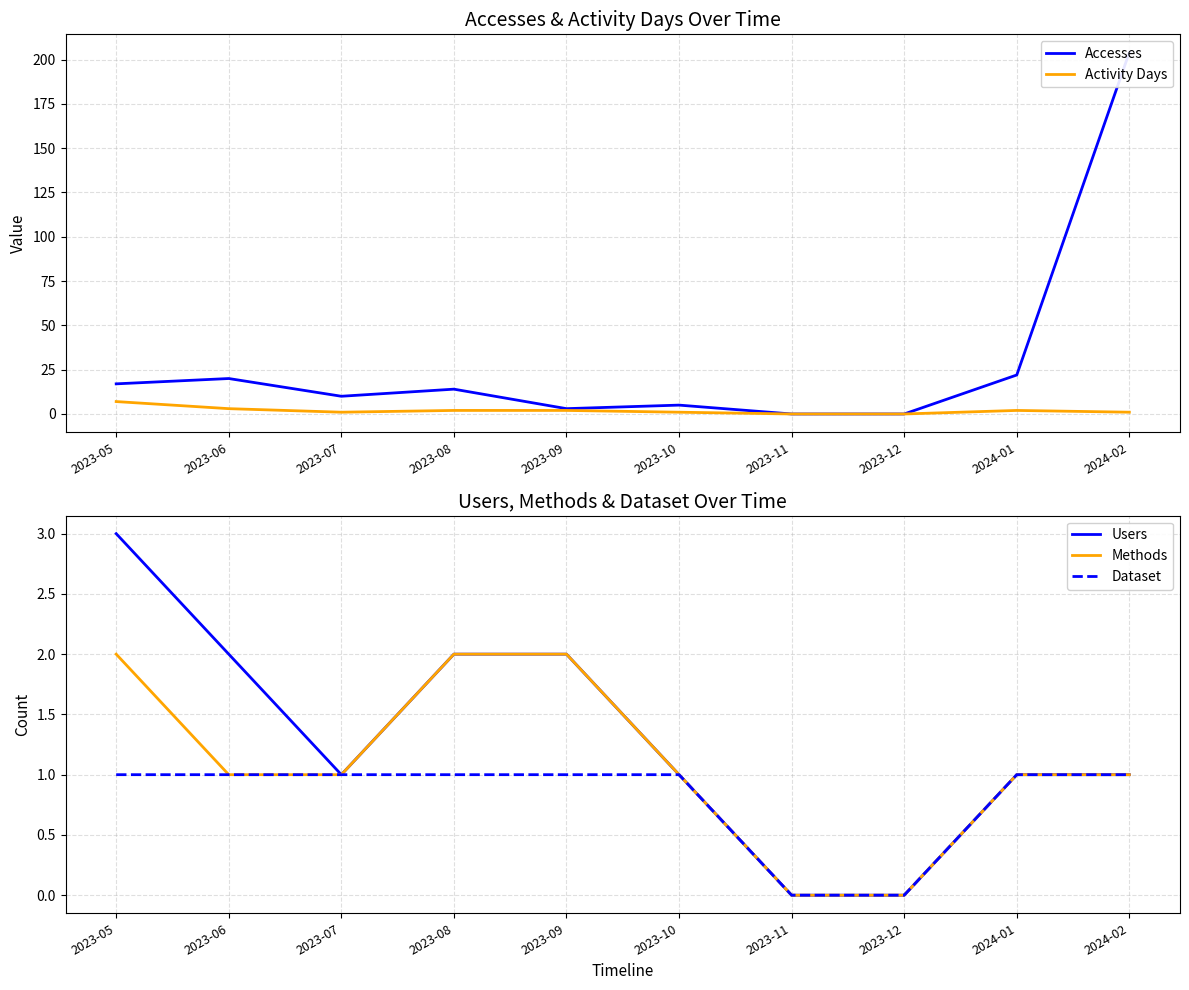

Read the Activity Days value at 2023-08.

2